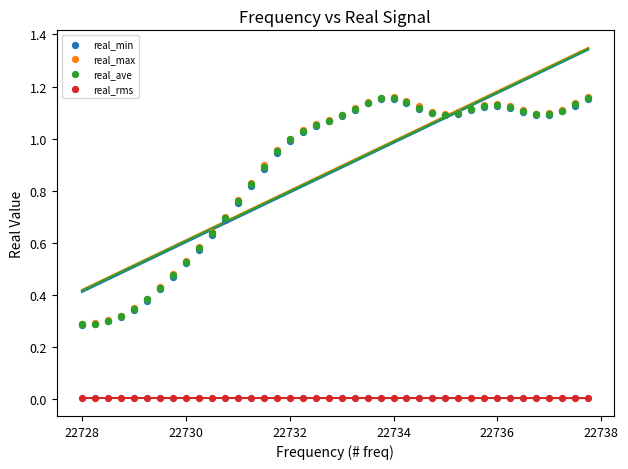

What are all the series names shown in the legend?

real_min, real_max, real_ave, real_rms